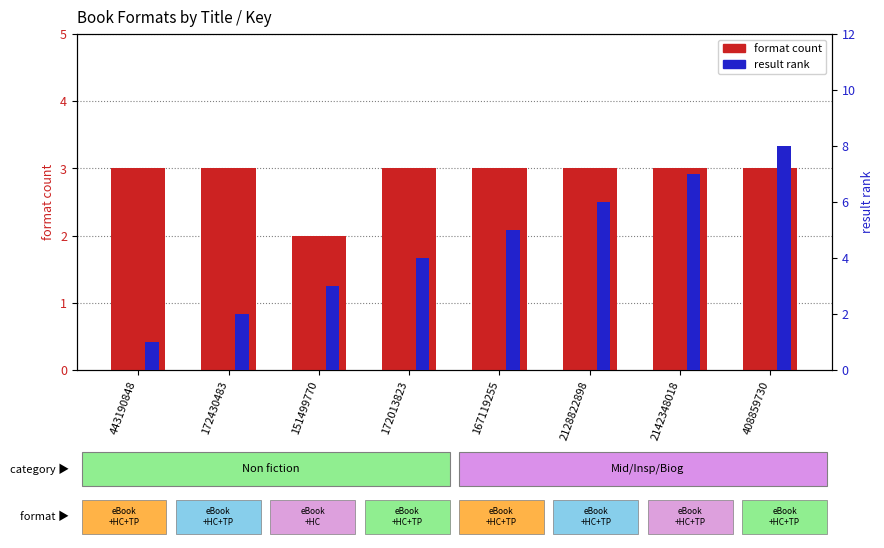

True or false: format count has a value of 1 at 408859730.

False